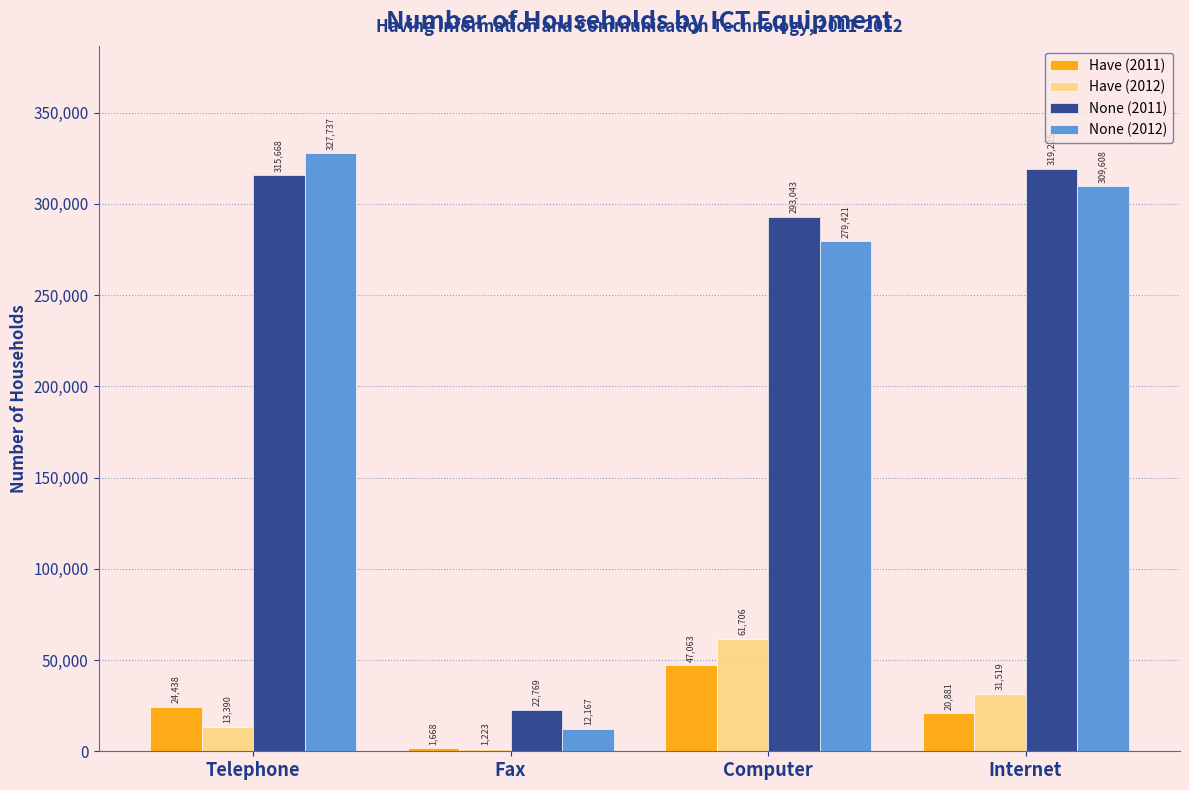

Reading right to left, transcribe all the data shown in this chart.

Have (2011): Internet=20881	Computer=47063	Fax=1668	Telephone=24438
Have (2012): Internet=31519	Computer=61706	Fax=1223	Telephone=13390
None (2011): Internet=319225	Computer=293043	Fax=22769	Telephone=315668
None (2012): Internet=309608	Computer=279421	Fax=12167	Telephone=327737